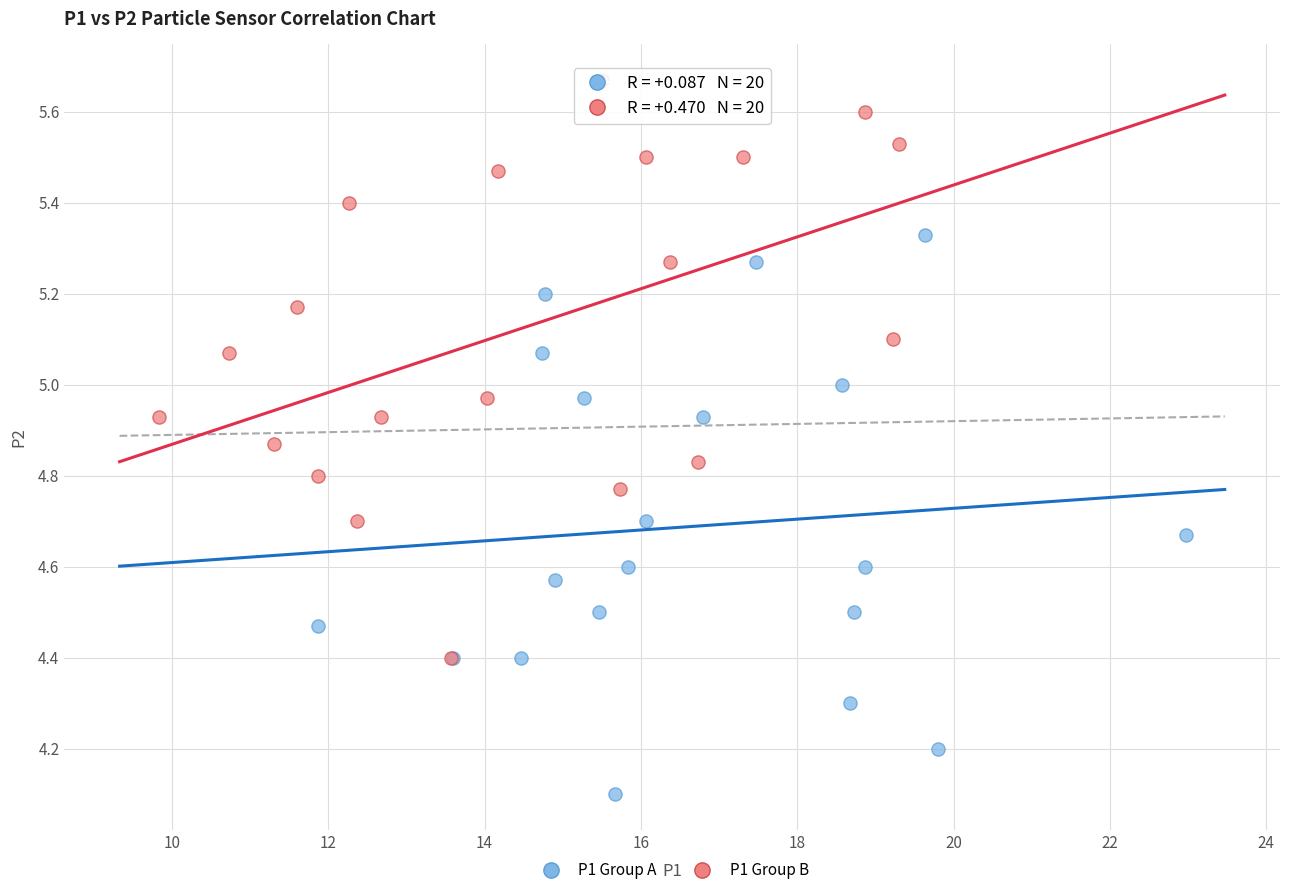

Which series contains the lowest Y value?

P1 Group A